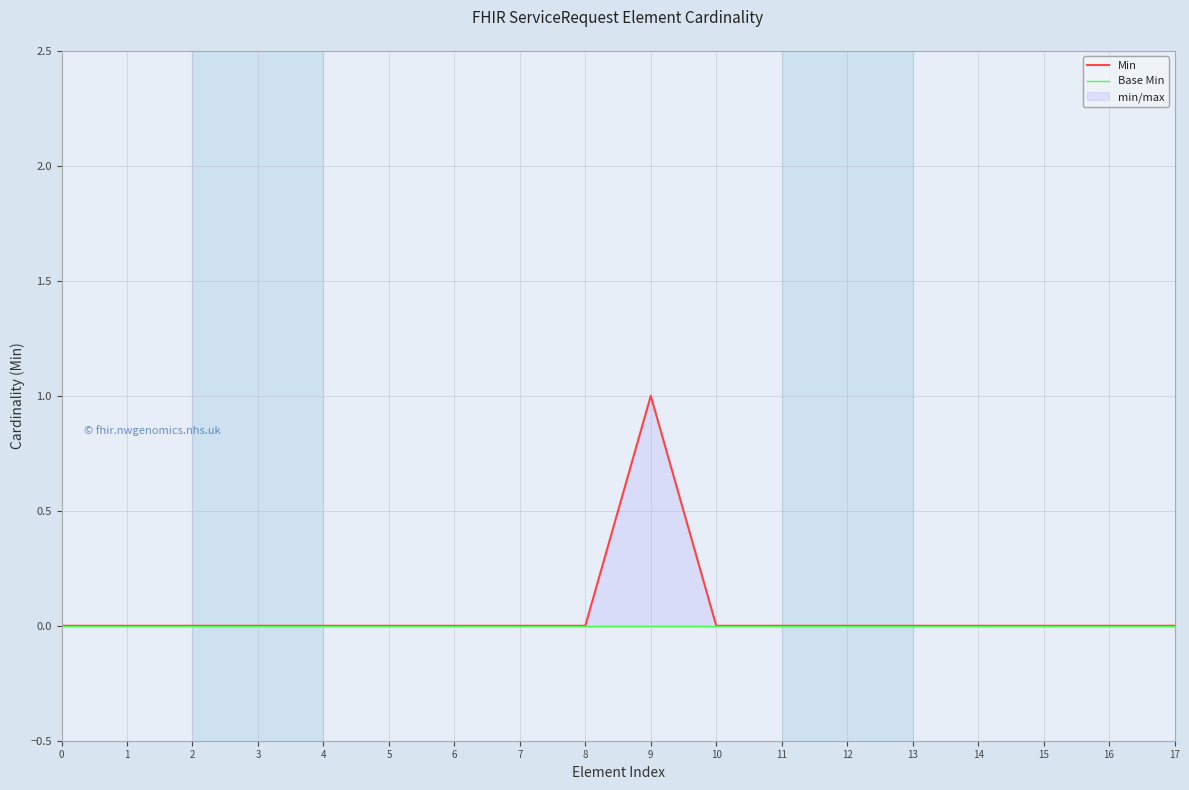

Which category has the highest value in the Min series?

9